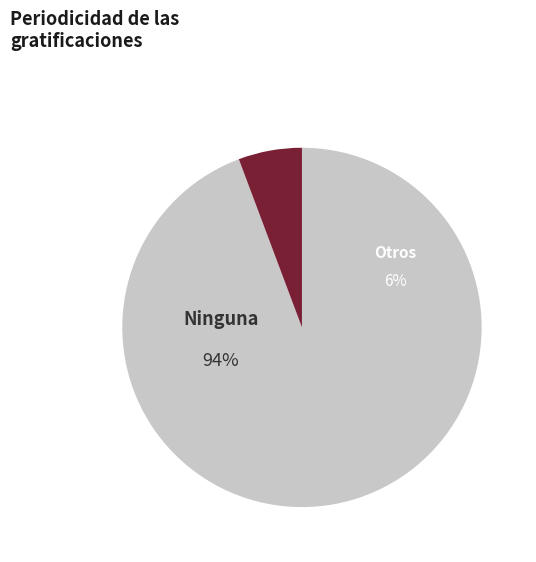

Is there any slice that represents more than half of the pie?

Yes